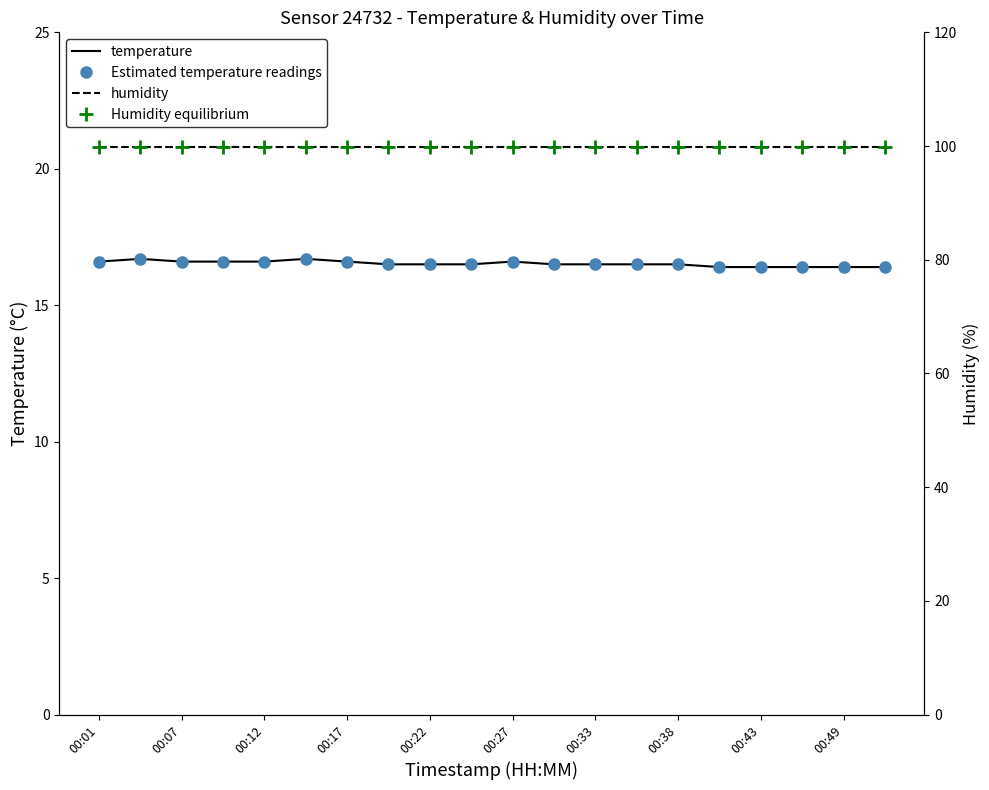

What are all the series names shown in the legend?

temperature, Estimated temperature readings, humidity, Humidity equilibrium